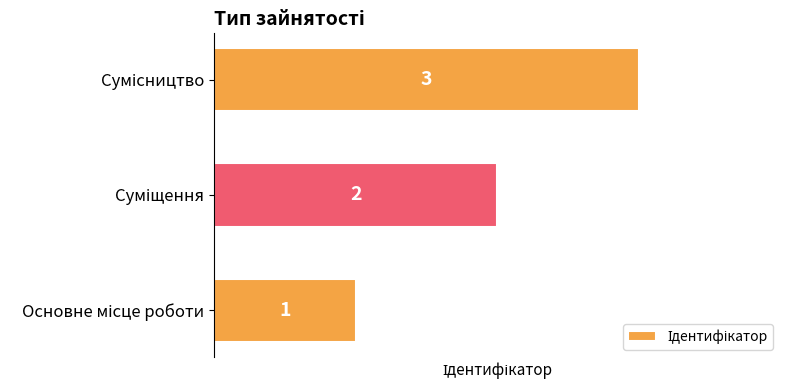

What is the maximum value shown in the chart?

3